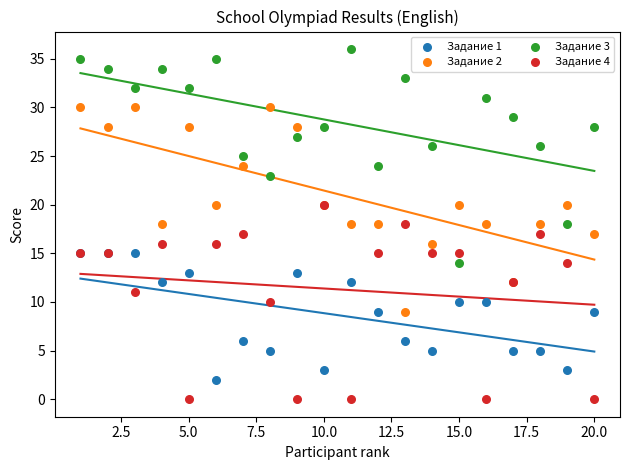

Which series reaches the maximum Y coordinate?

Задание 3